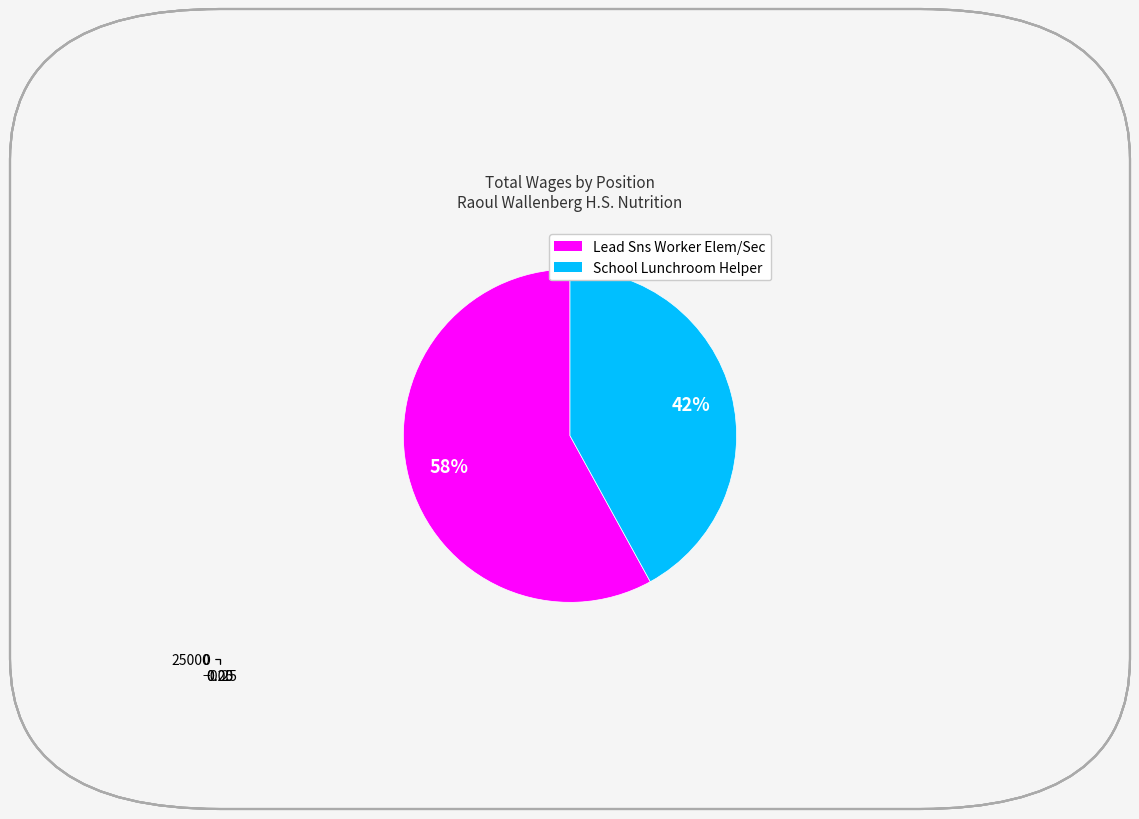

How many slices are in this pie chart?

2